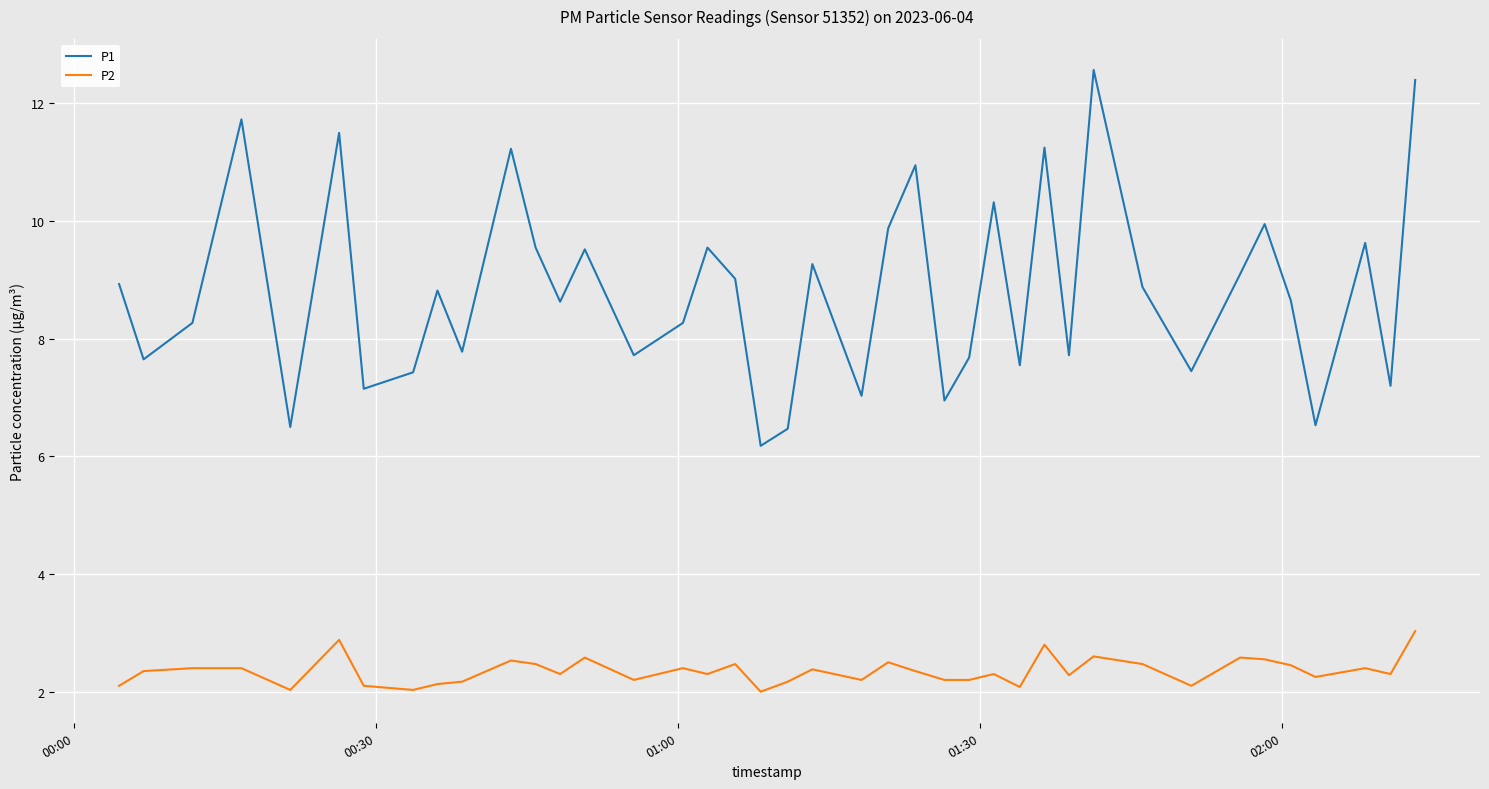

What is the lowest value of the P1 series?

6.2